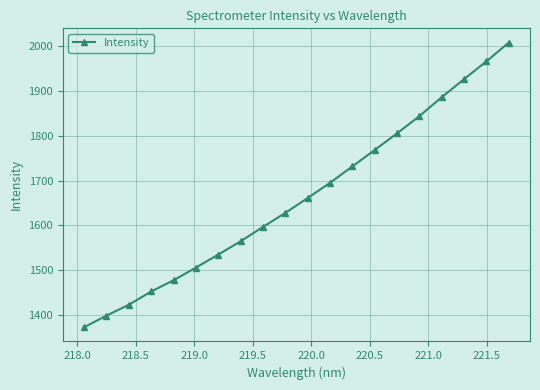

What is the value of the 9th point from the left?

1596.4